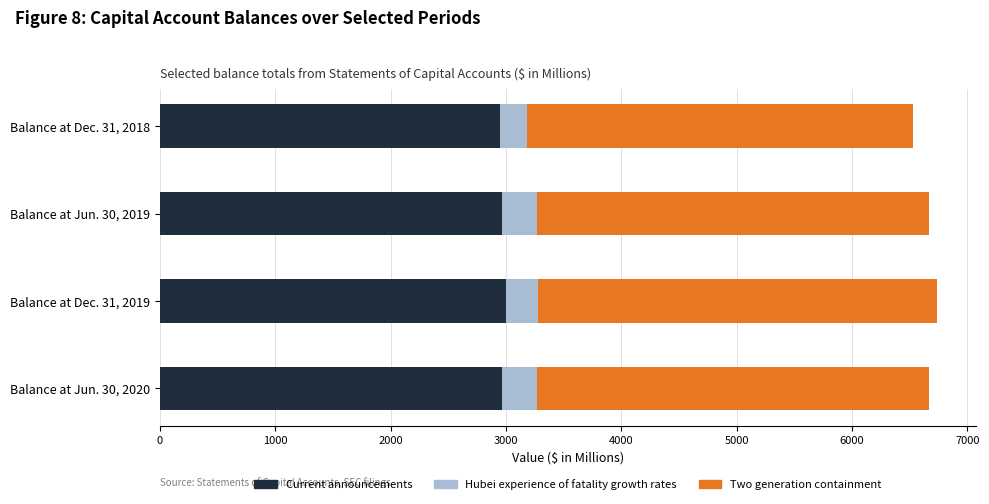

What is the total value across all series at Balance at Jun. 30, 2019?

6664